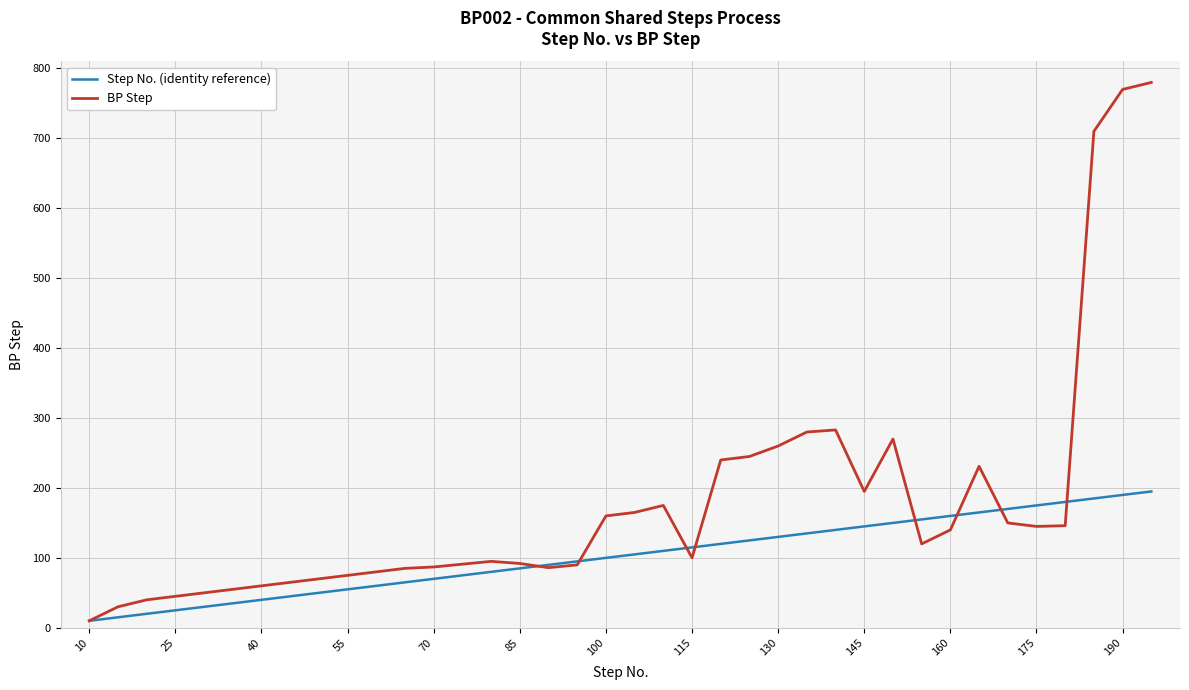

What is the sum of all BP Step values?

6771